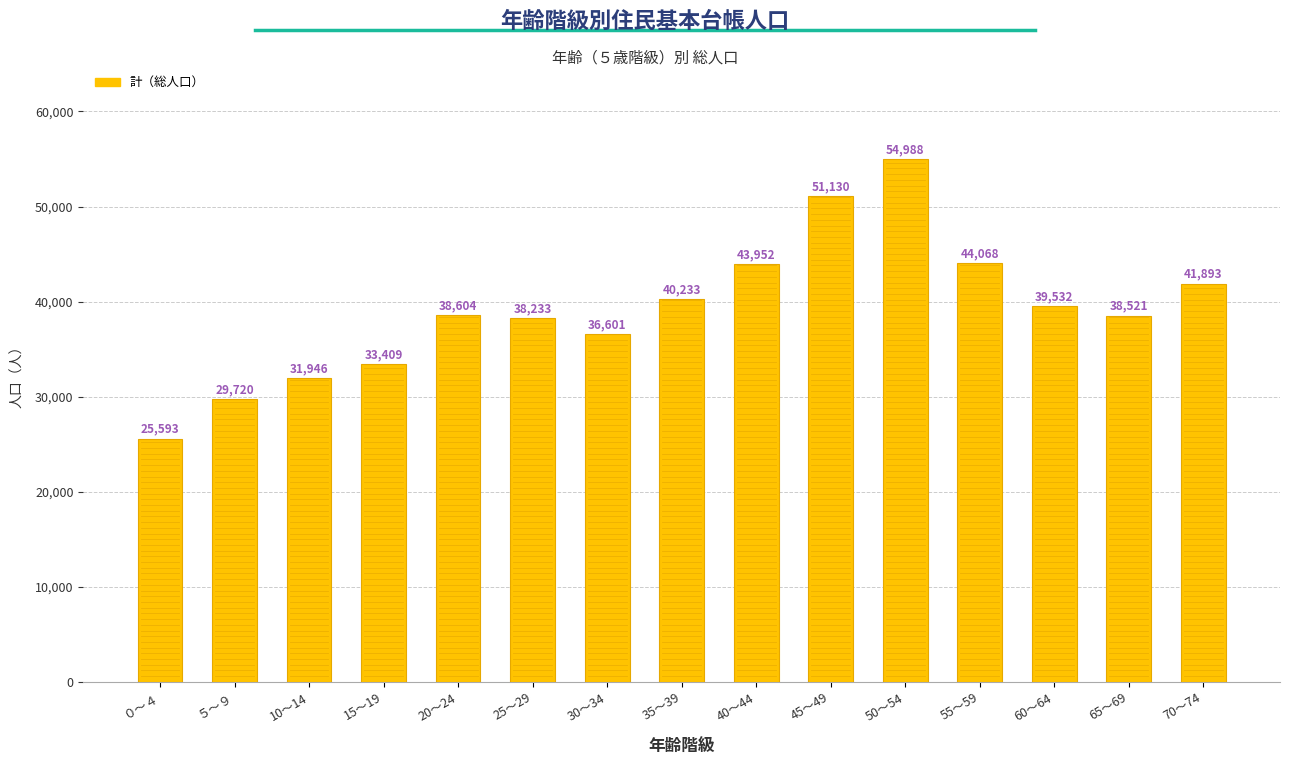

The chart shows a value of 37810 at 50～54. True or false?

False